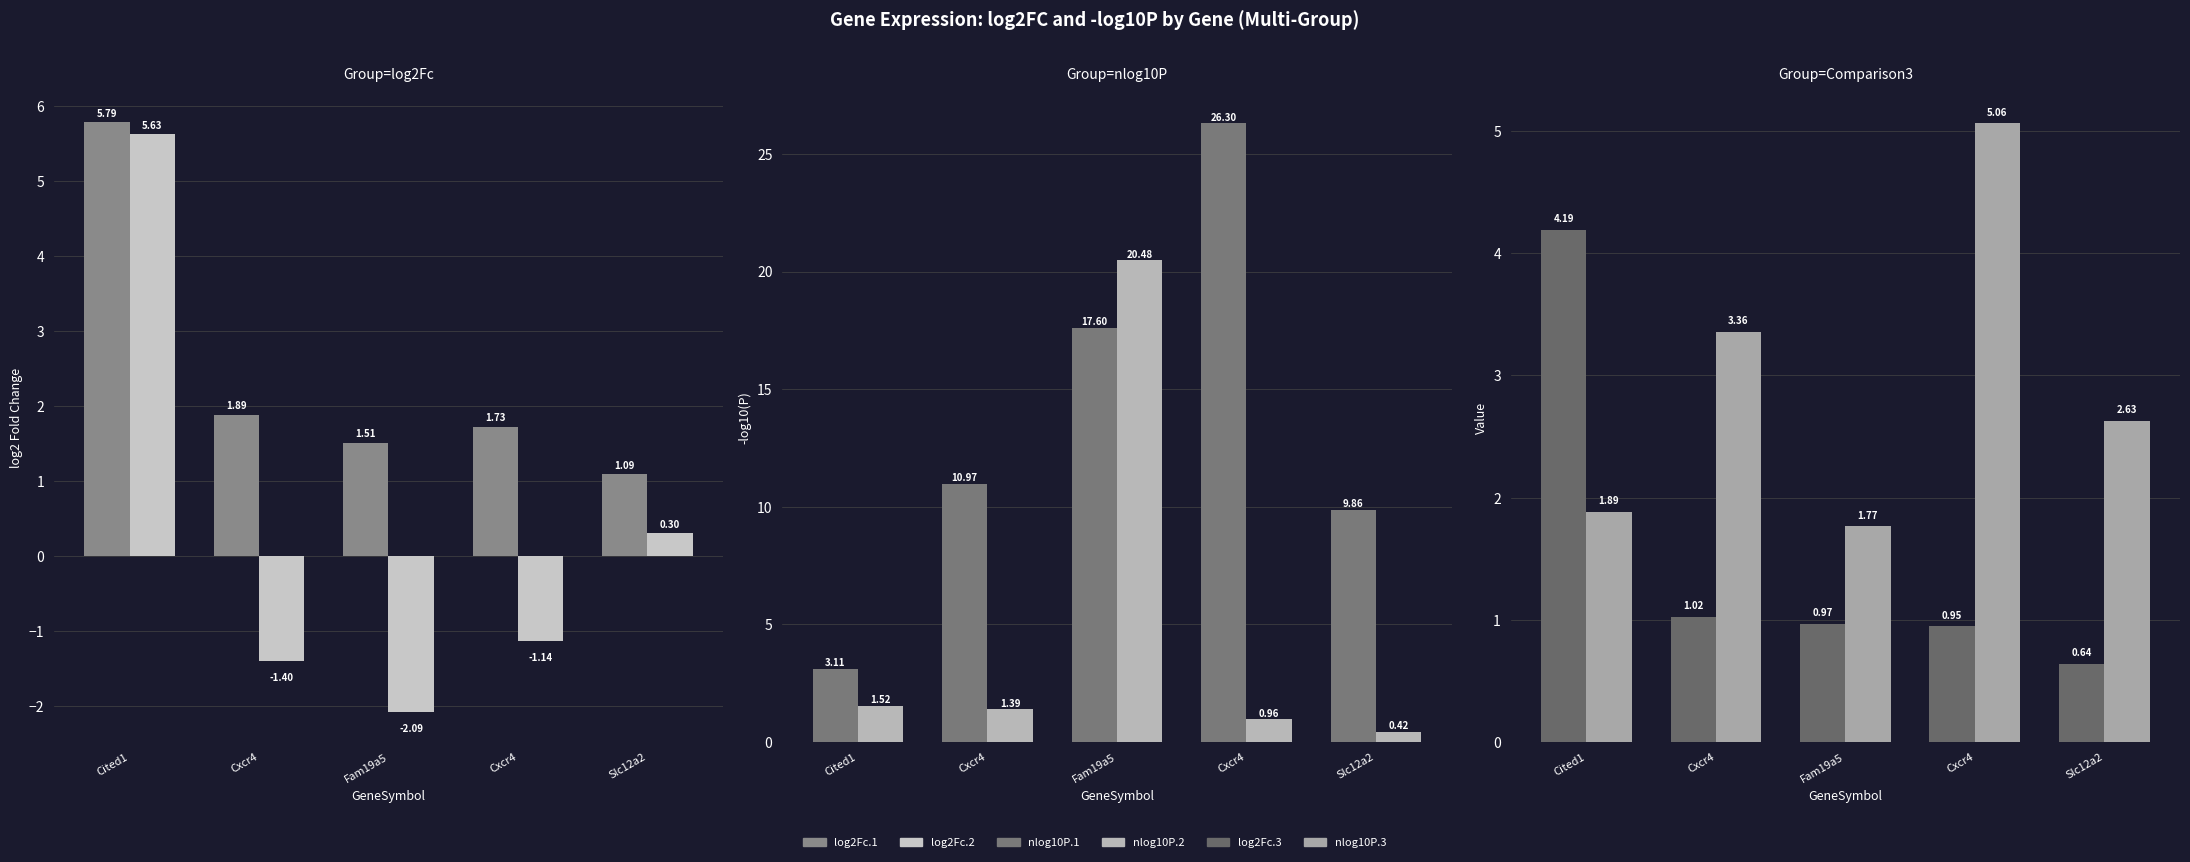

Reading left to right, what are all the values shown in this chart?

log2Fc.1: 5.8	1.9	1.5	1.7	1.1
log2Fc.2: 5.6	-1.4	-2.1	-1.1	0.3
nlog10P.1: 3.1	11.0	17.6	26.3	9.9
nlog10P.2: 1.5	1.4	20.5	1.0	0.4
log2Fc.3: 4.2	1.0	1.0	0.9	0.6
nlog10P.3: 1.9	3.4	1.8	5.1	2.6